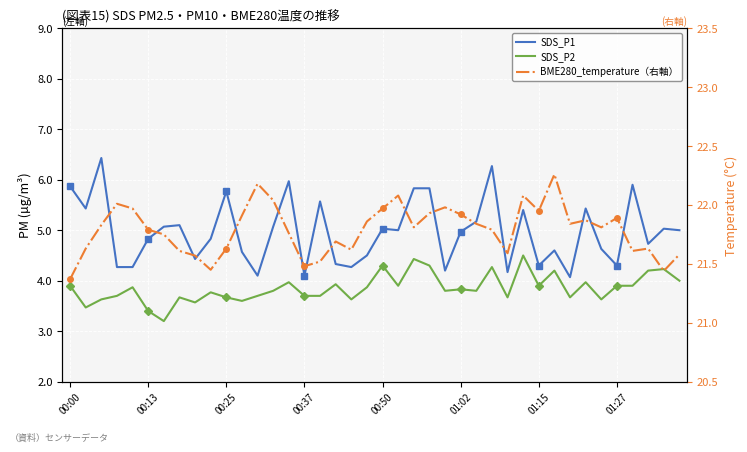

At which category does the chart reach its peak across all series?

31